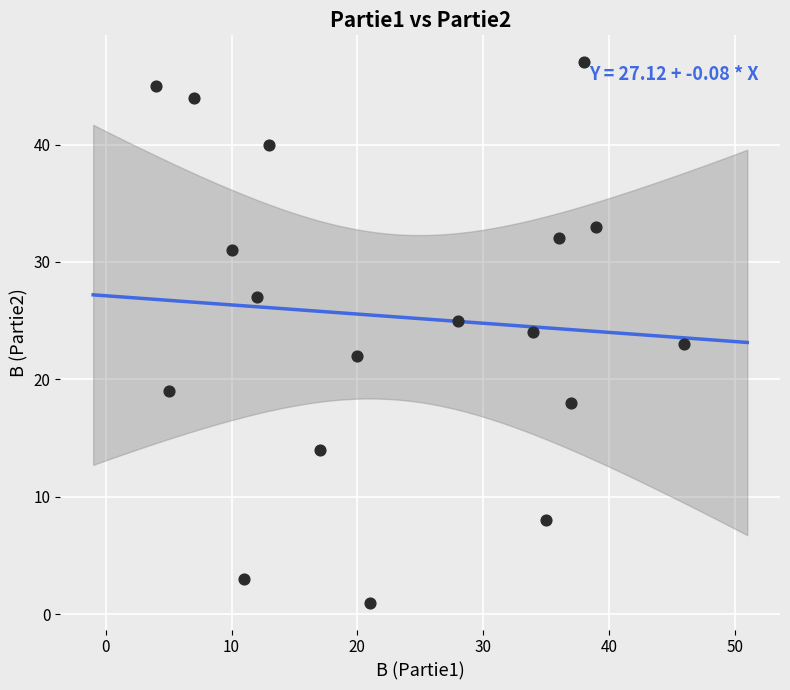

What is the range of Y values (max minus min)?

46